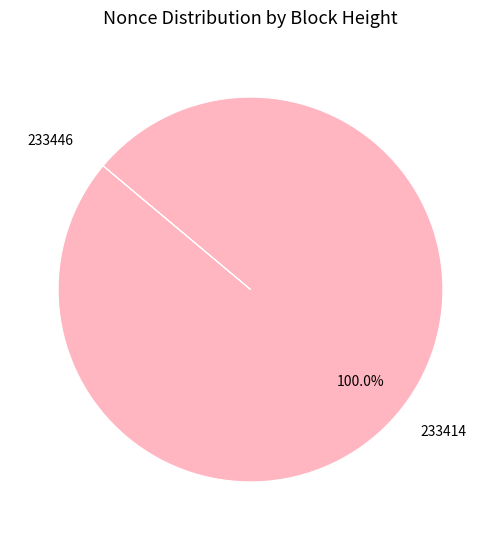

Which category has the biggest portion of the pie?

233414